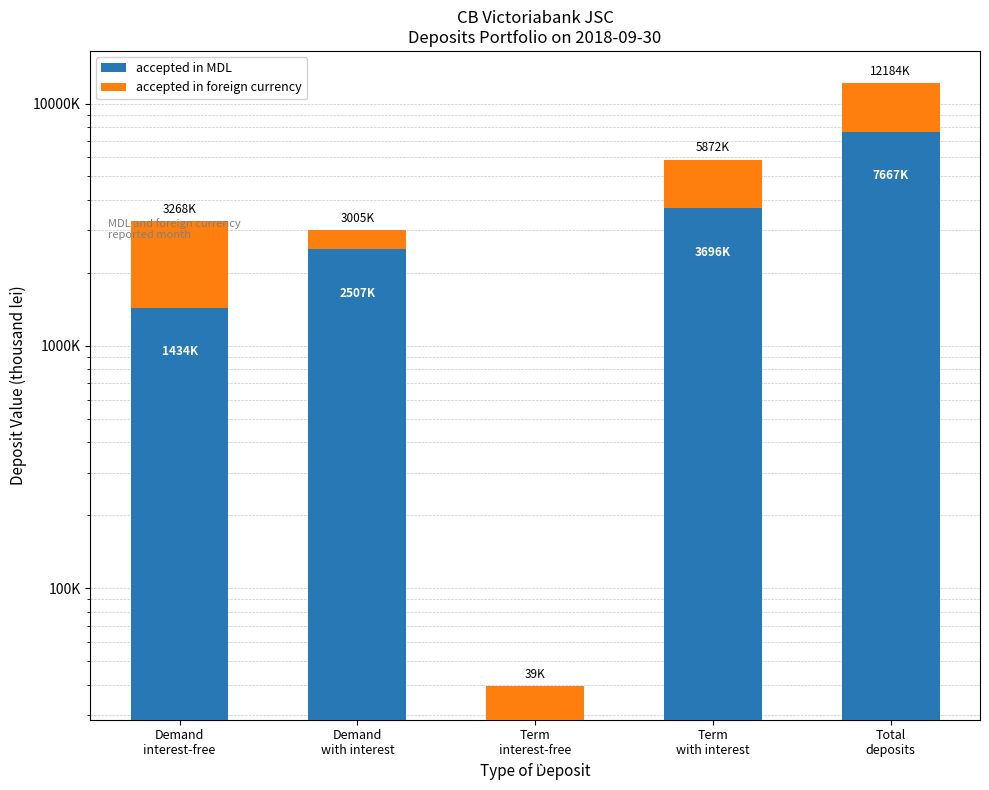

At which label is accepted in foreign currency closest to 2264131?

Term
with interest